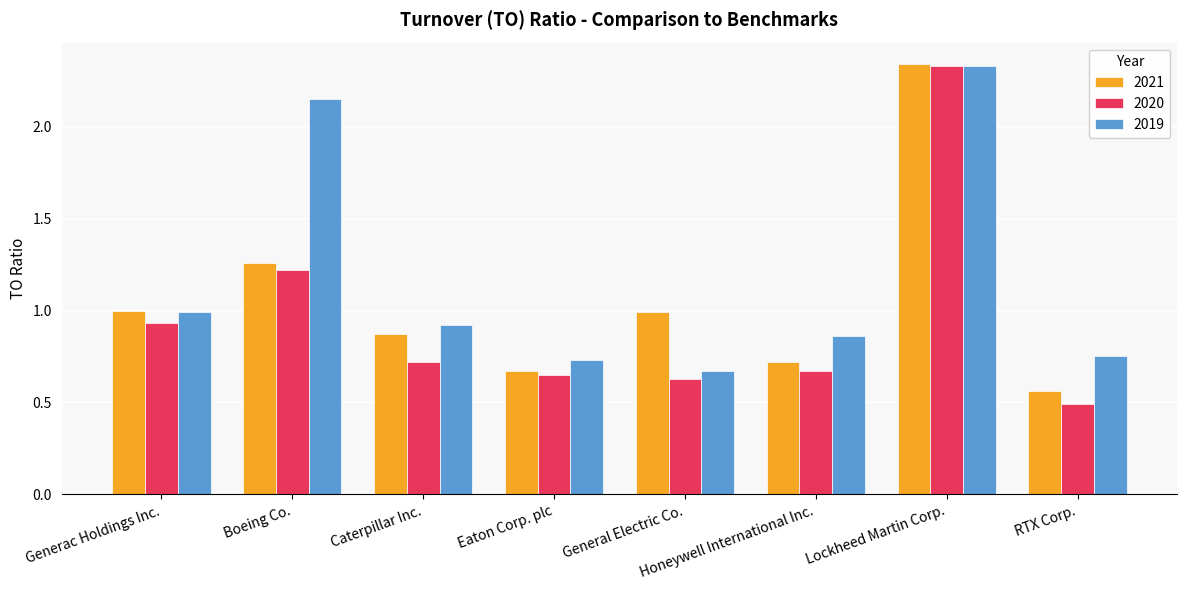

List the series in order of their overall mean, lowest first.

2020, 2021, 2019